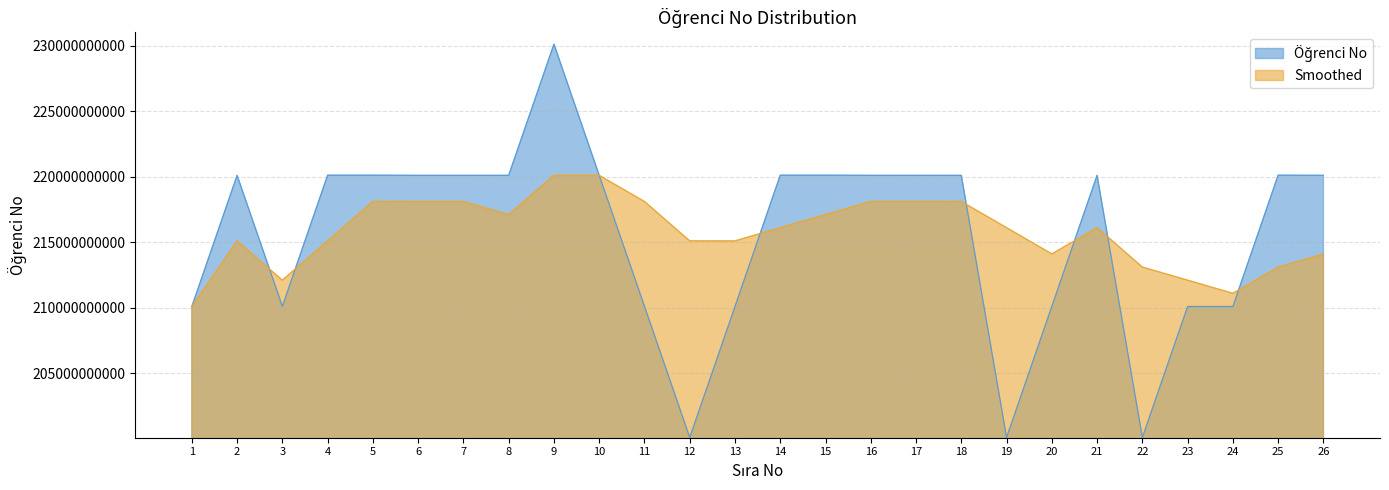

Which series has the widest spread of values?

Öğrenci No (x100)